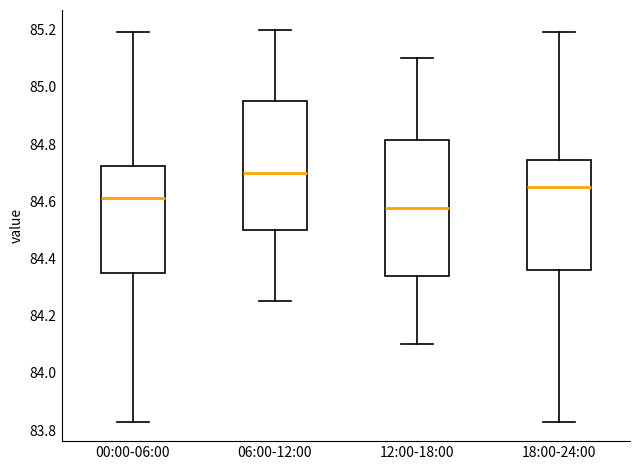

Which box has the highest median line?

06:00-12:00